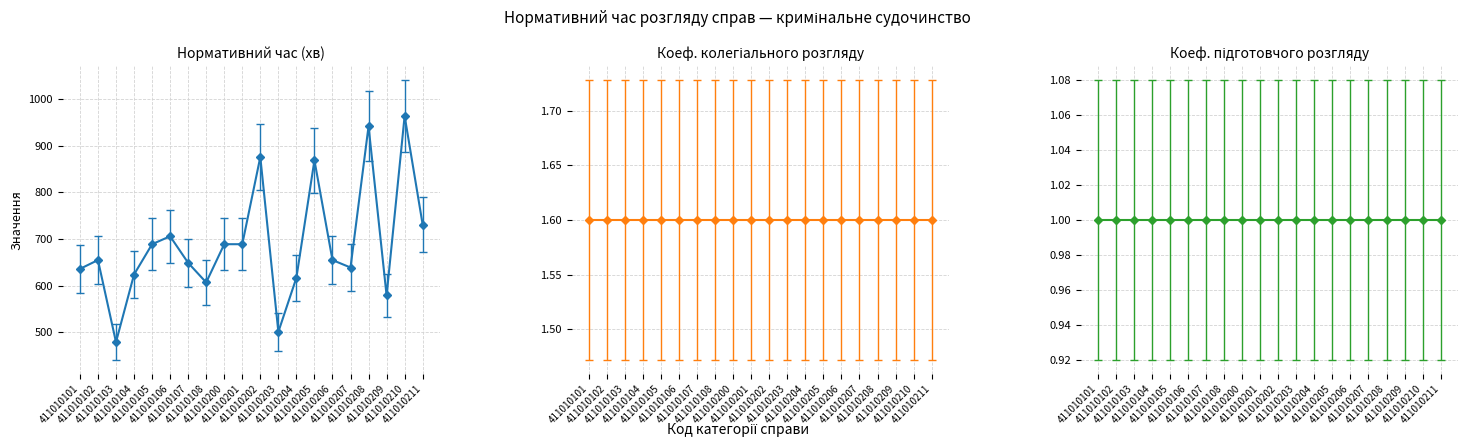

What is the value of the 2nd point from the left?

655